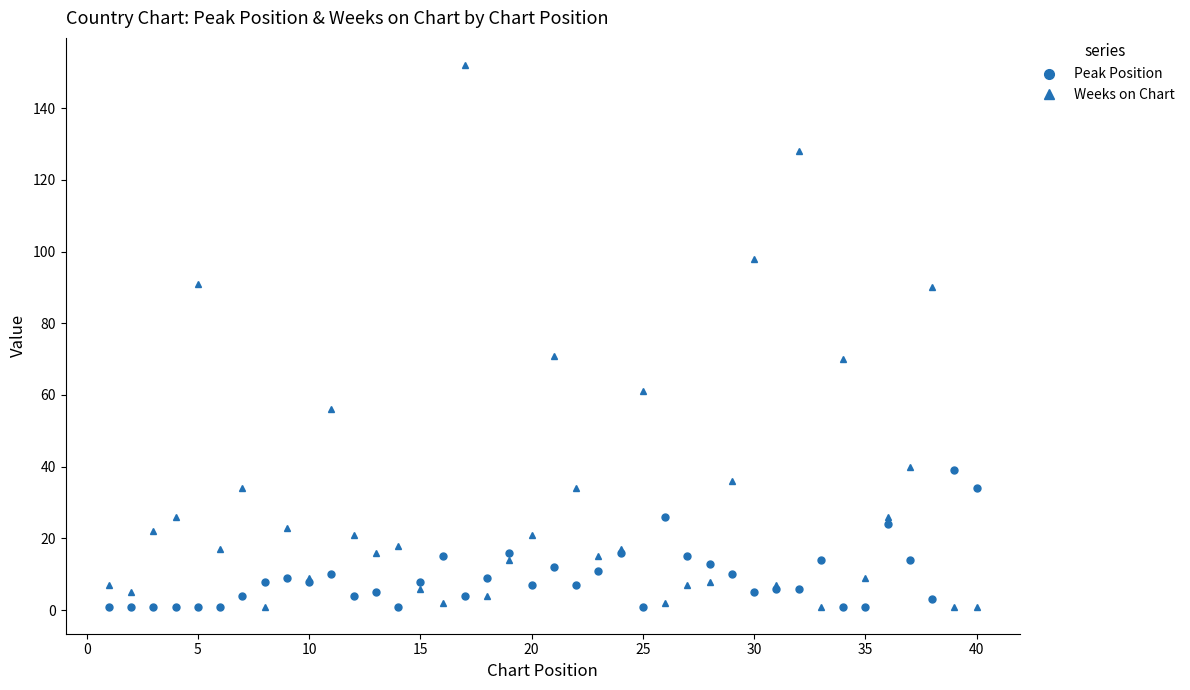

At how many categories does at least one series exceed 130?

1